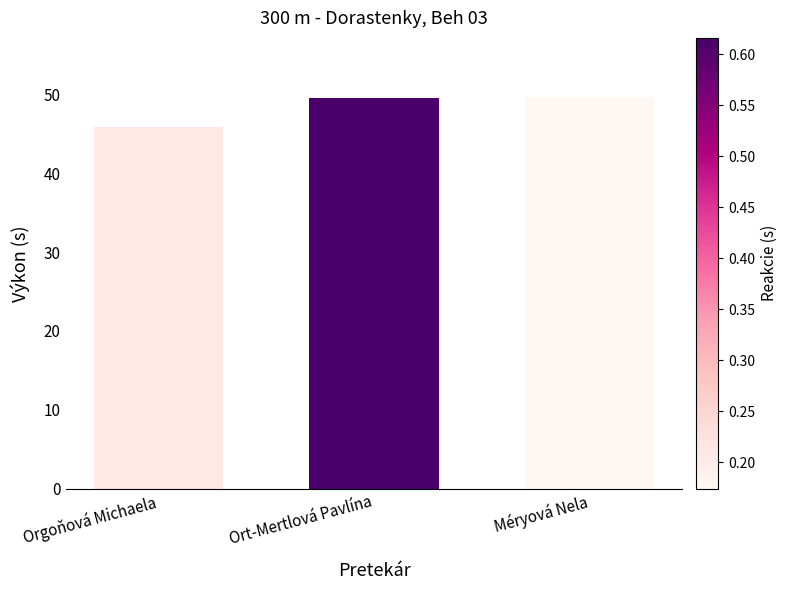

Reading left to right, list all the values displayed in this chart.

45.9	49.5	49.7